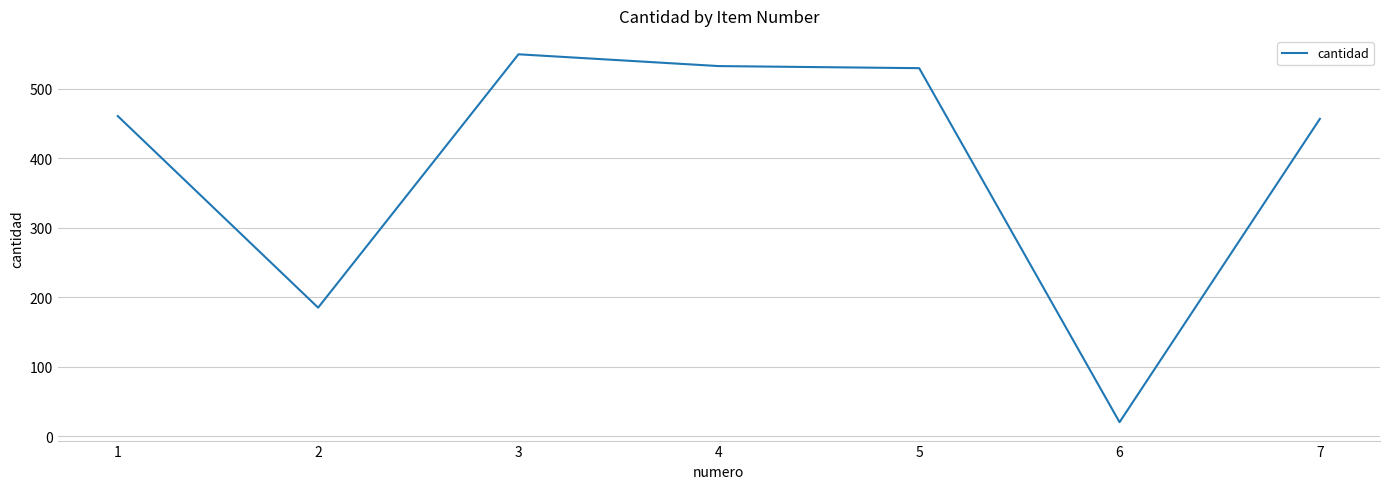

Which has a higher value, 2 or 6?

2